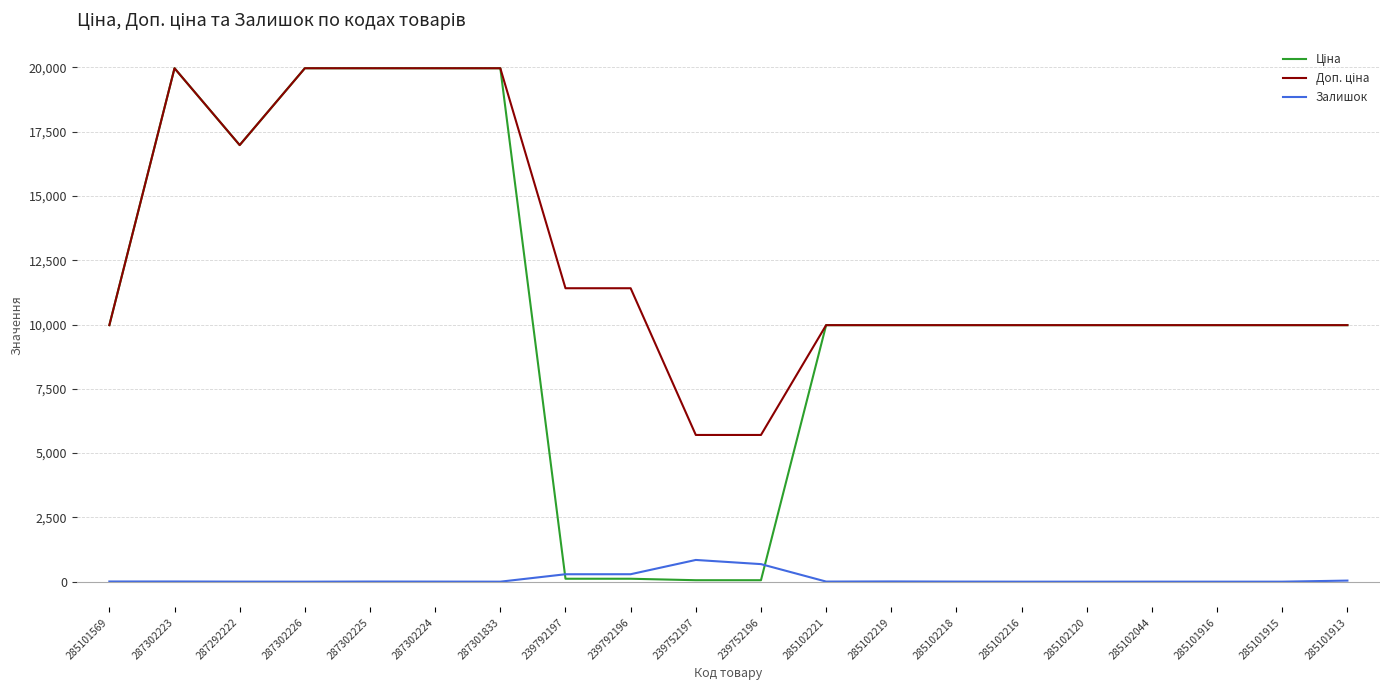

The Залишок series shows 7.0 at 287302223. True or false?

True